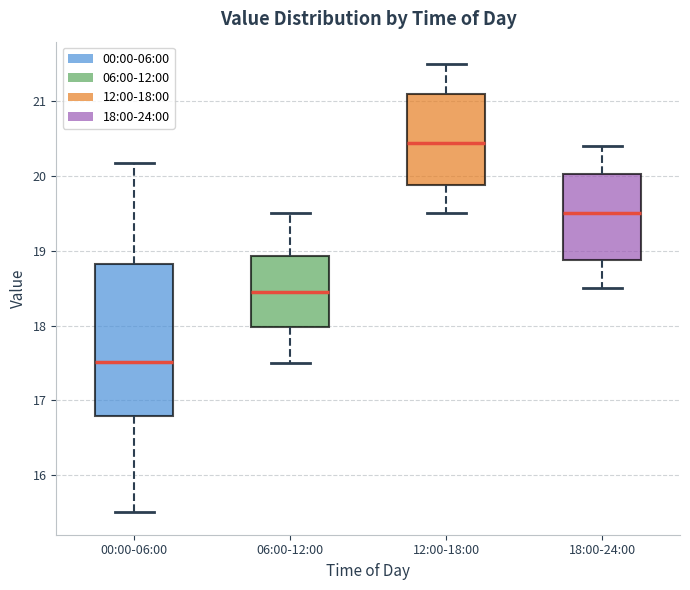

Comparing the boxes themselves (not the whiskers), which one is the tallest?

00:00-06:00